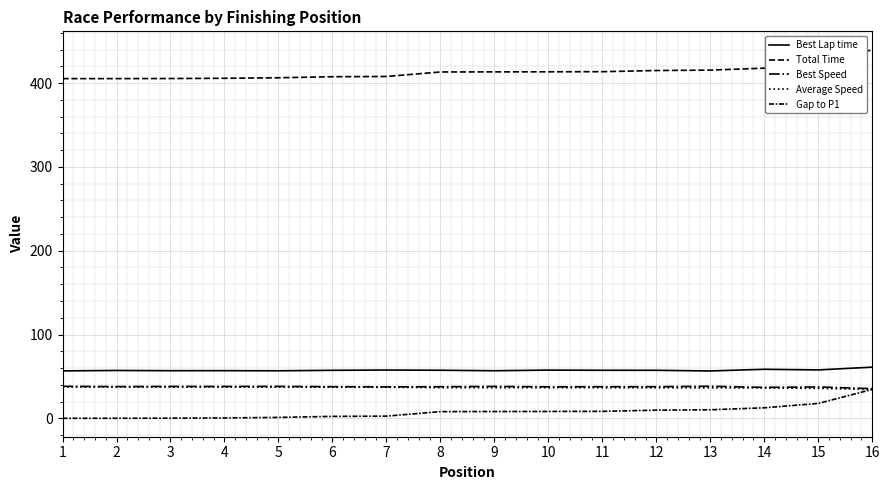

What is the sum of the Best Lap time values at 5 and 4?

113.5